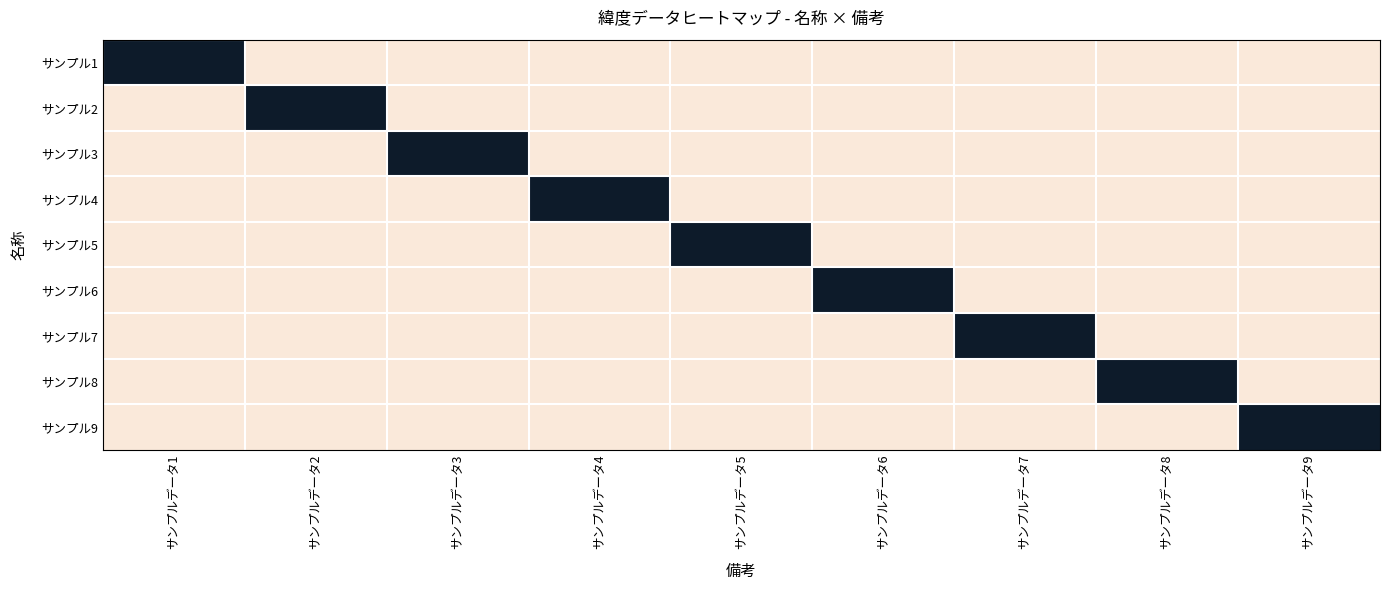

What is the spread (max minus min) of values at サンプルデータ5?

1